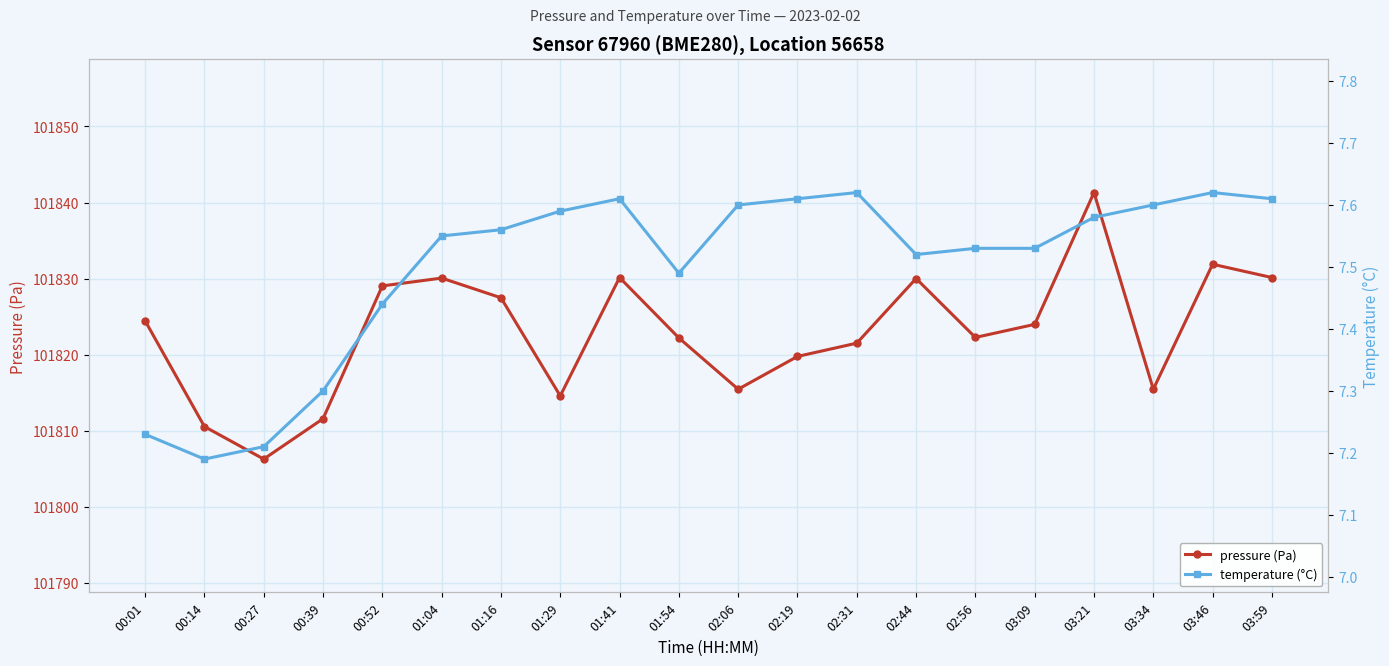

What is the label of the 16th point from the right?

00:52